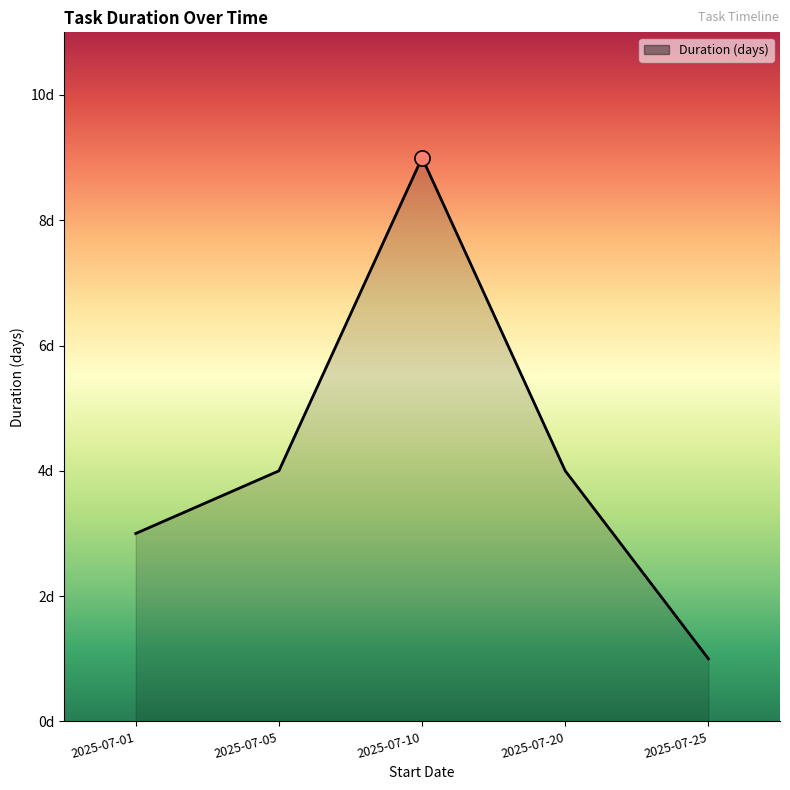

Between 2025-07-25 and 2025-07-05, which is larger?

2025-07-05